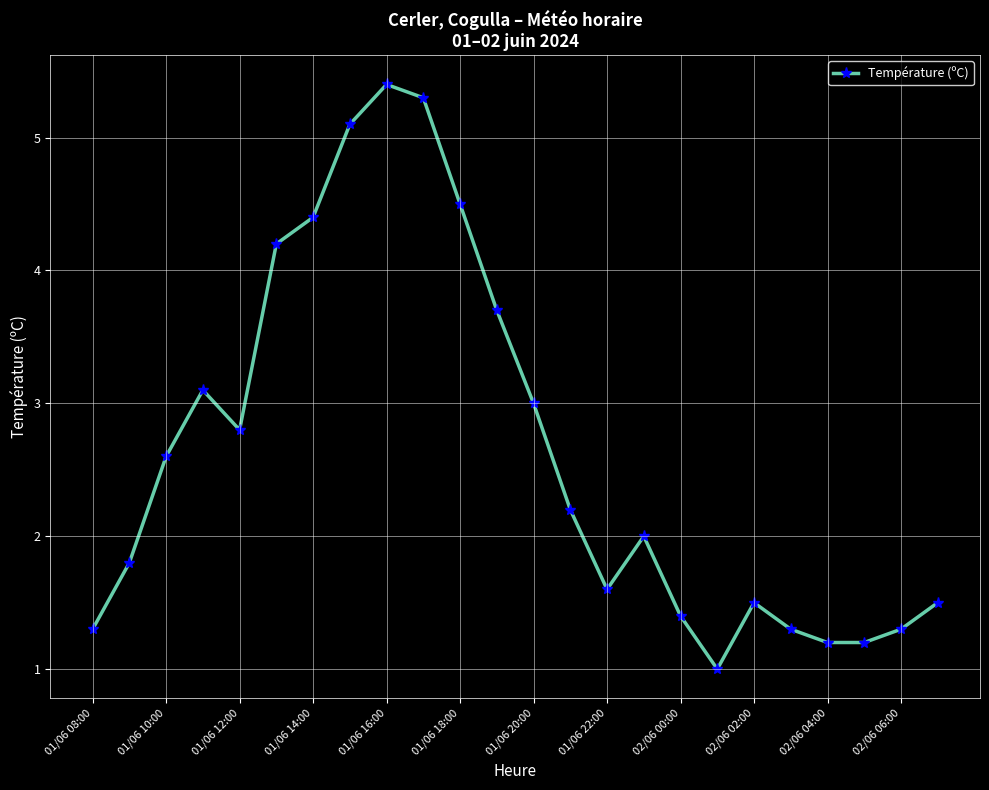

How many categories are shown in the chart?

24